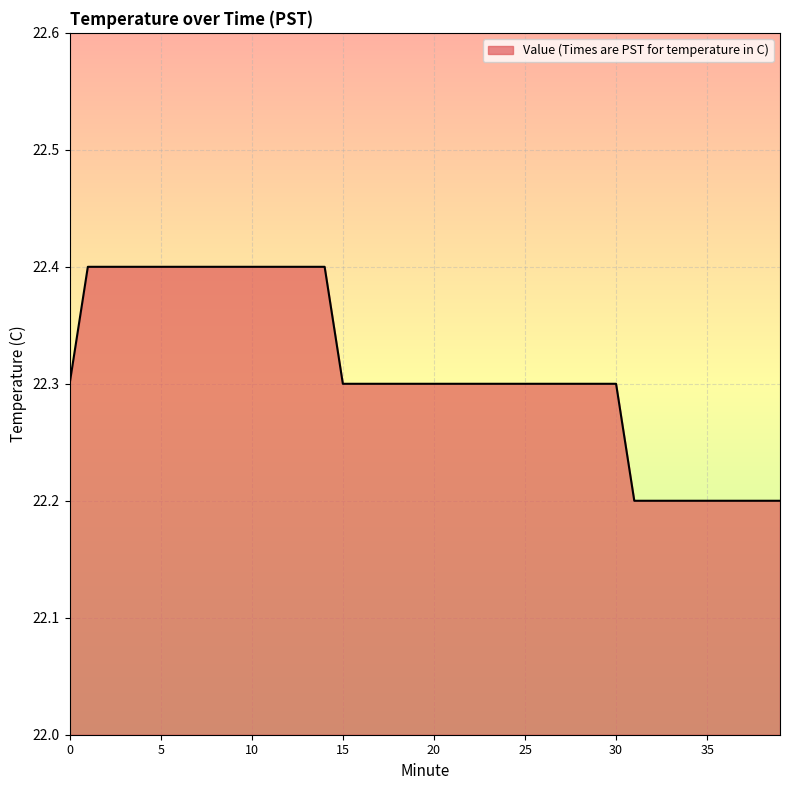

What is the smallest value displayed?

22.2